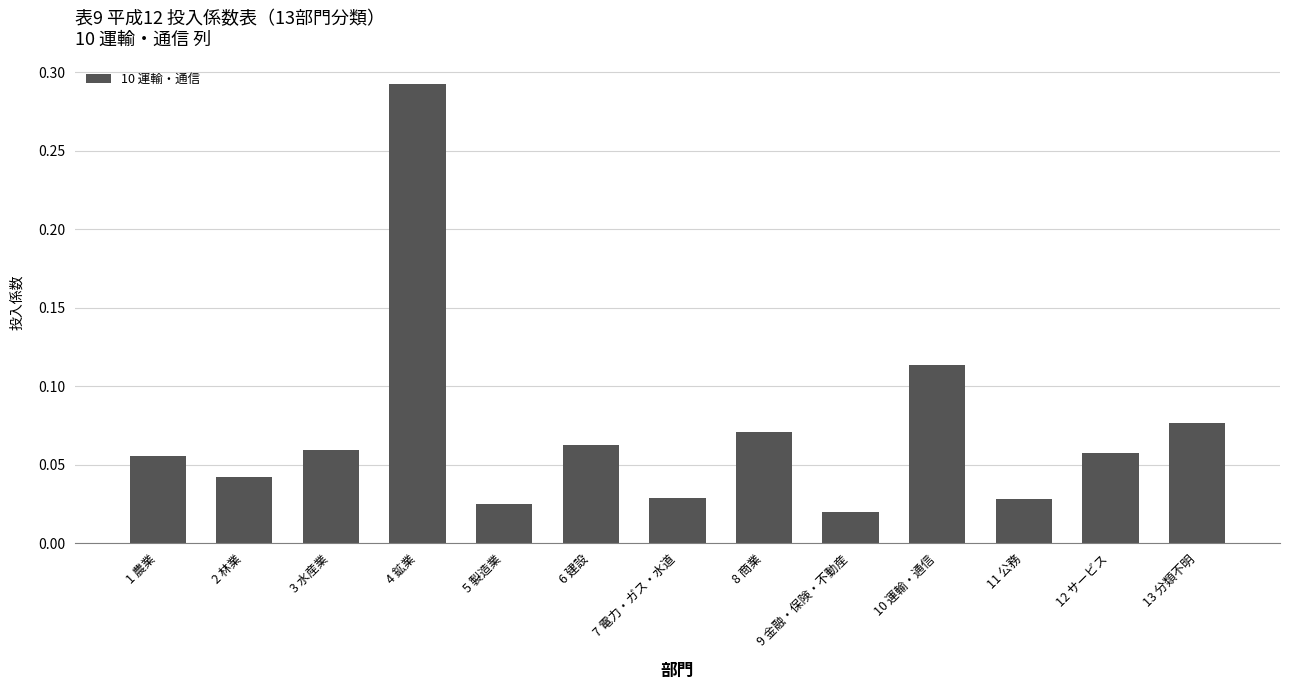

Which label corresponds to the largest value in the chart?

4 鉱業